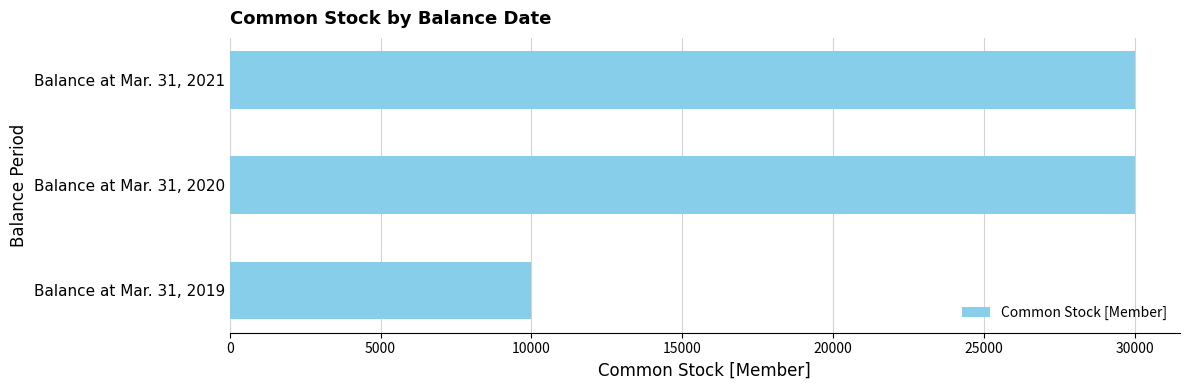

What is the sum of all values?

69975